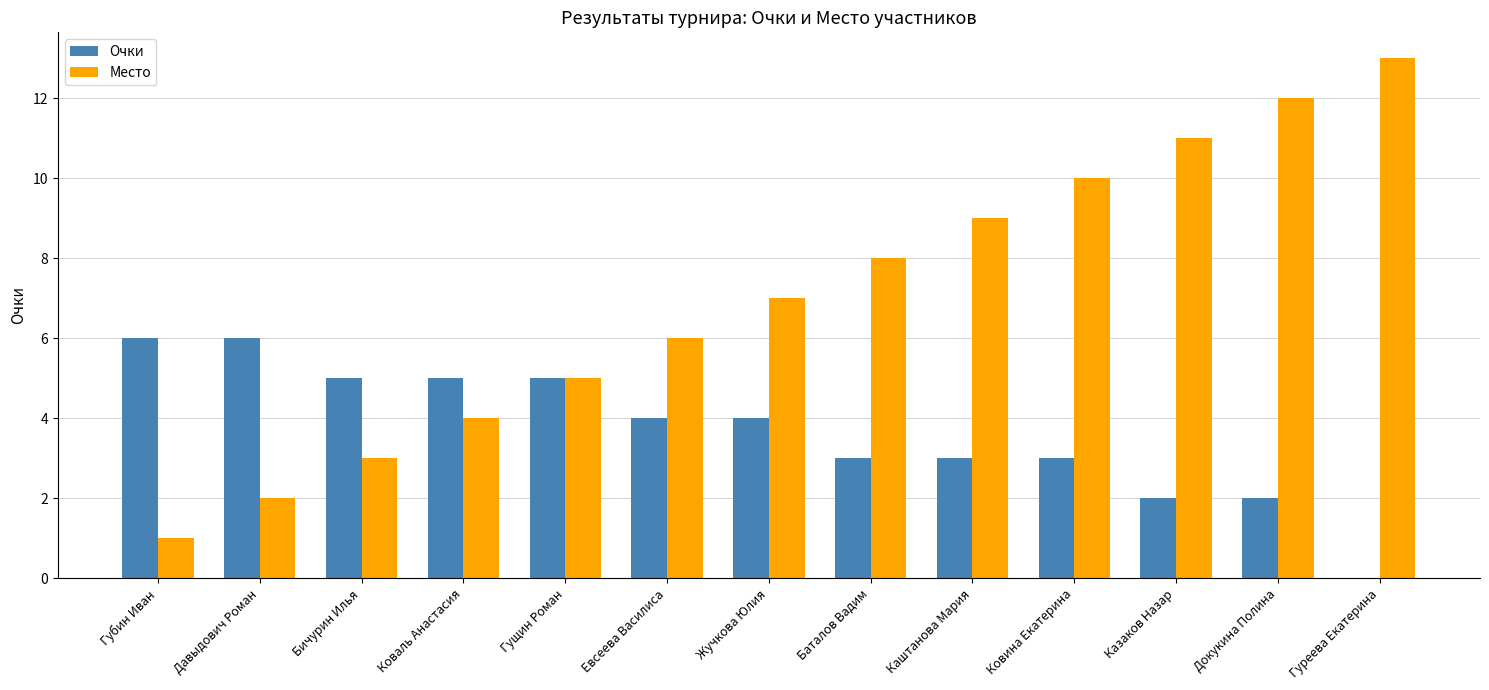

At which category is the sum across all series the highest?

Докукина Полина